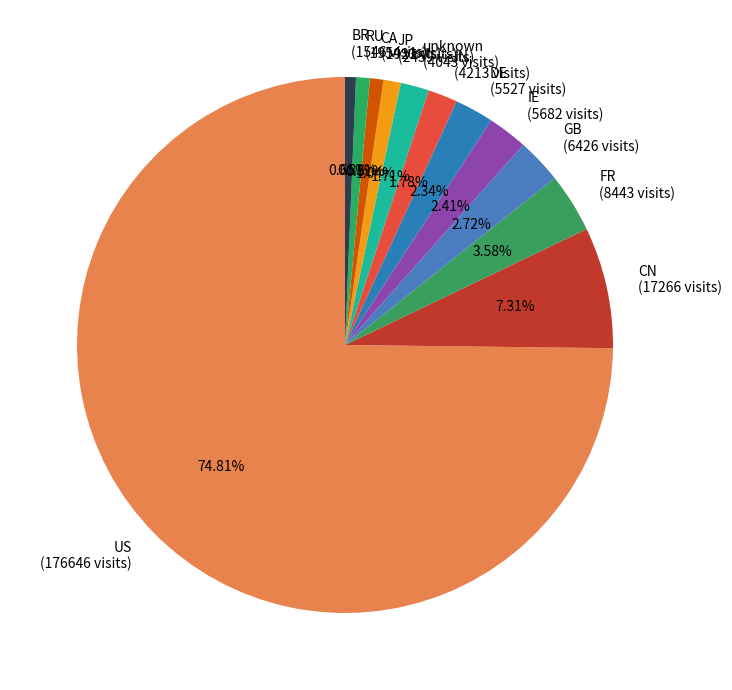

What is the ratio of the value at GB to the value at JP?

2.6